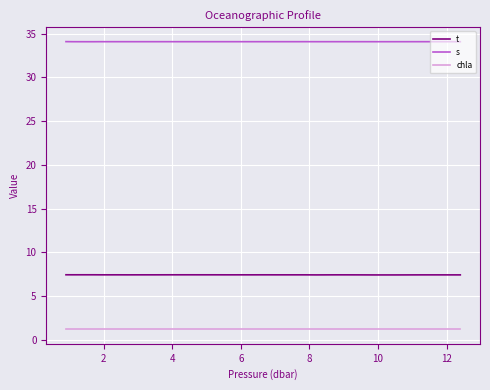

Does the chart display data point markers on the line(s)?

No